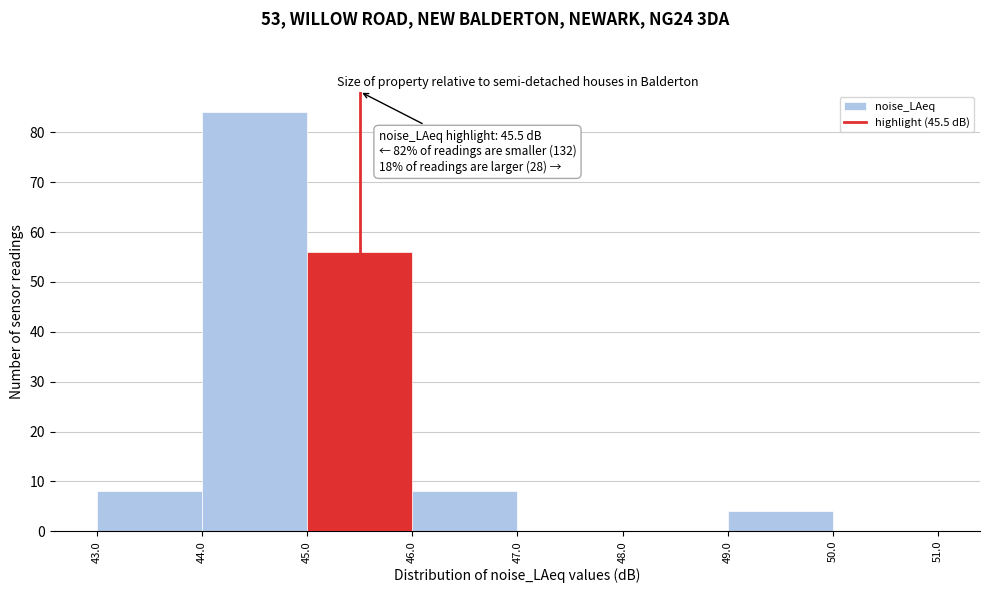

Over which range of the x-axis is the bar tallest?

44.0 to 45.0